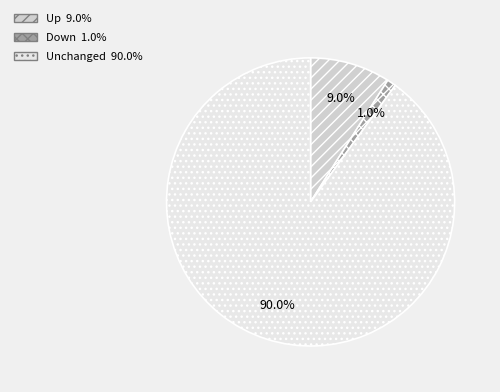

Does any single category account for the majority?

Yes